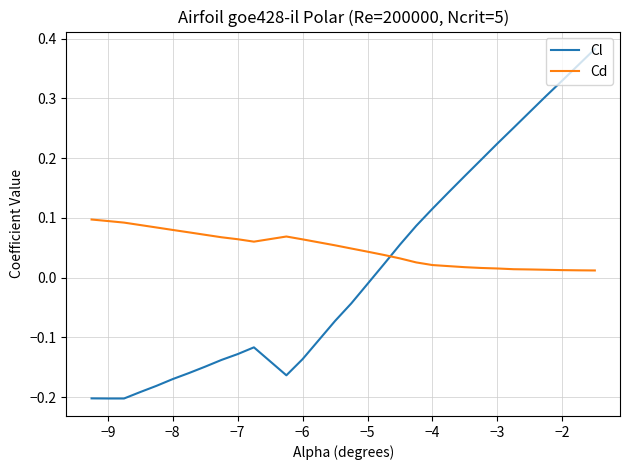

Rank the series by their average value, from highest to lowest.

Cd, Cl